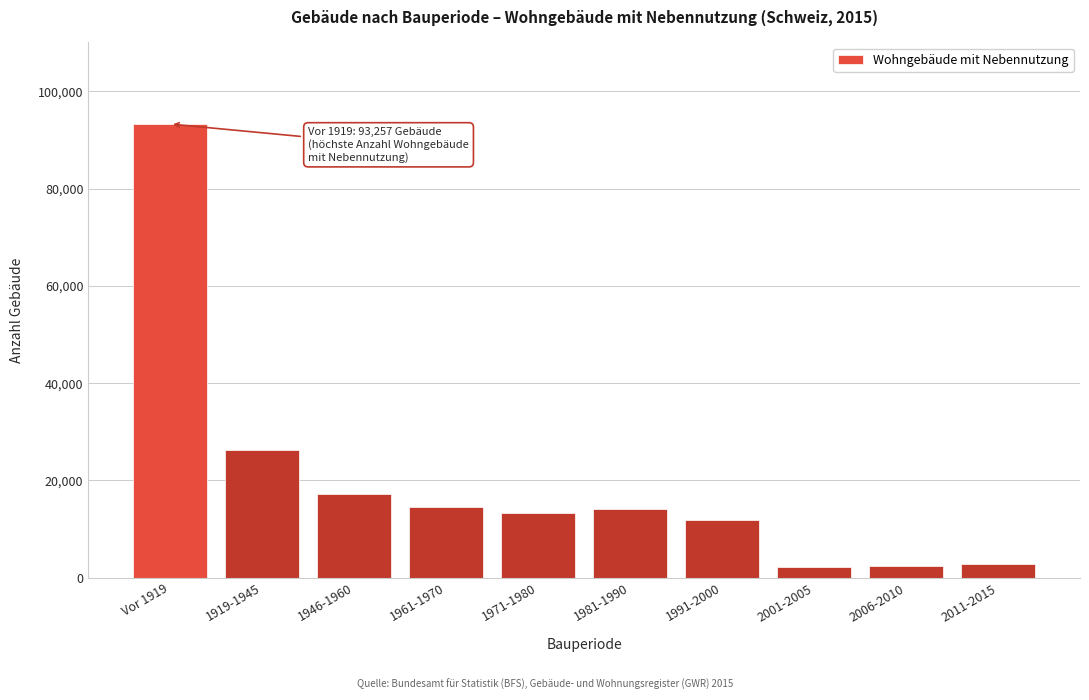

What is the greatest value displayed?

93257